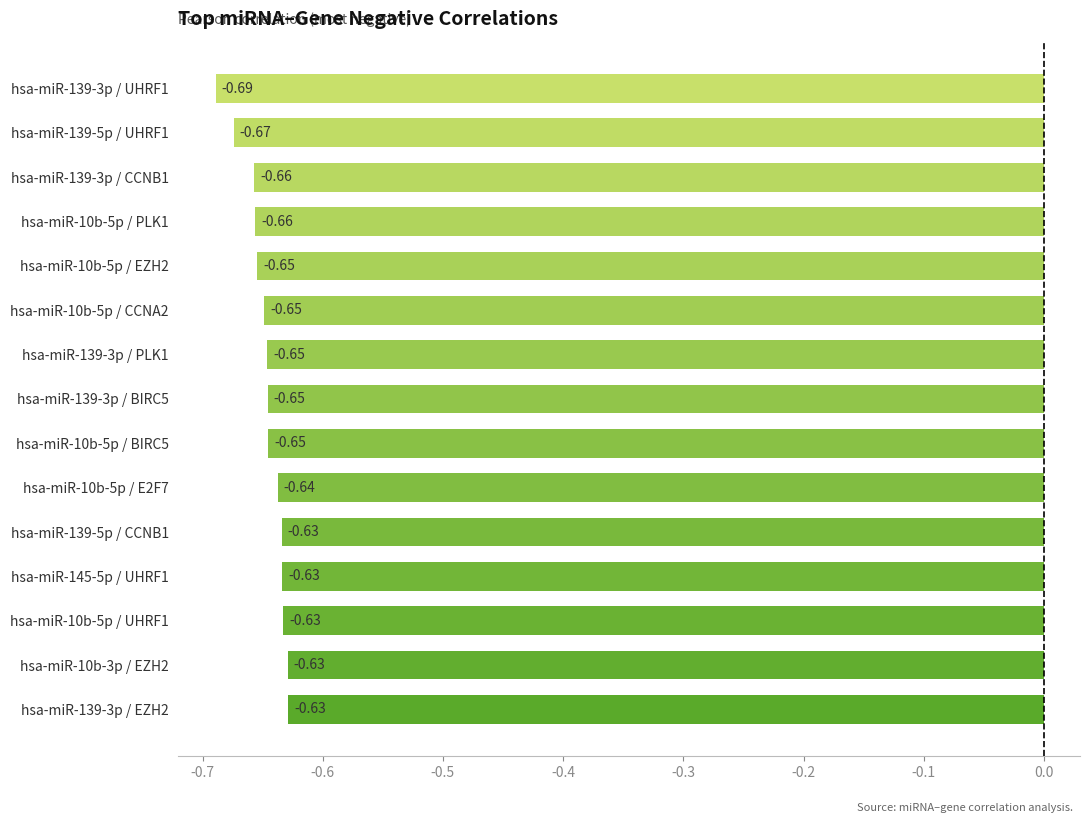

Between hsa-miR-139-3p / CCNB1 and hsa-miR-139-3p / UHRF1, which is larger?

hsa-miR-139-3p / CCNB1